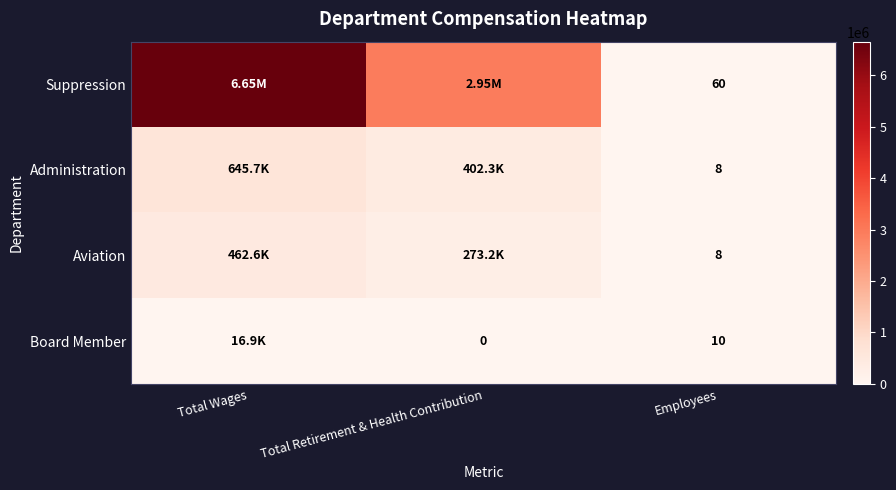

What is the spread (max minus min) of values at Employees?

52